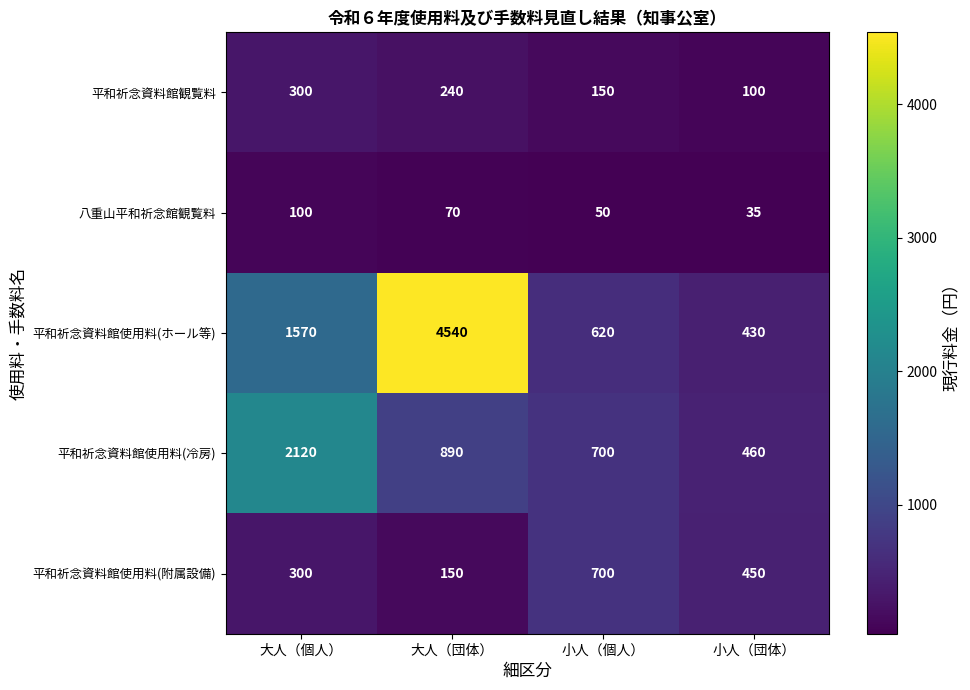

Which series has the largest total across all categories?

平和祈念資料館使用料(ホール等)